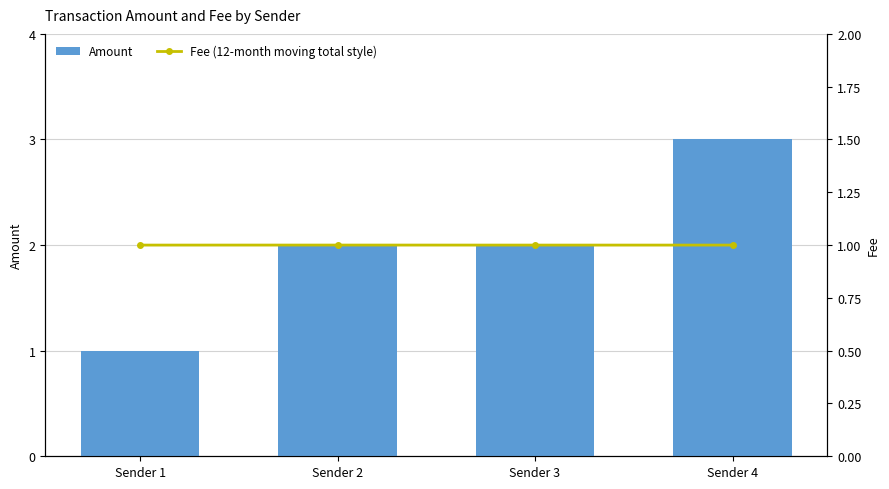

Between Sender 3 and Sender 4, which is larger?

Sender 4